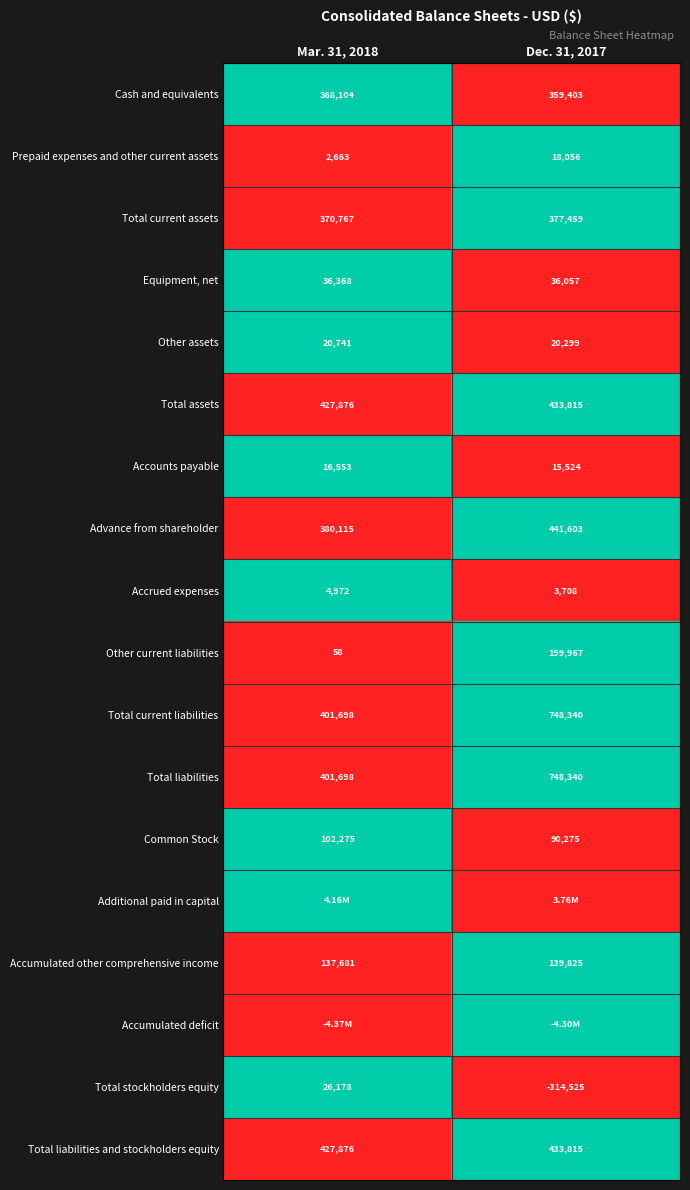

The value of Total current liabilities at Dec. 31, 2017 is 2. True or false?

False